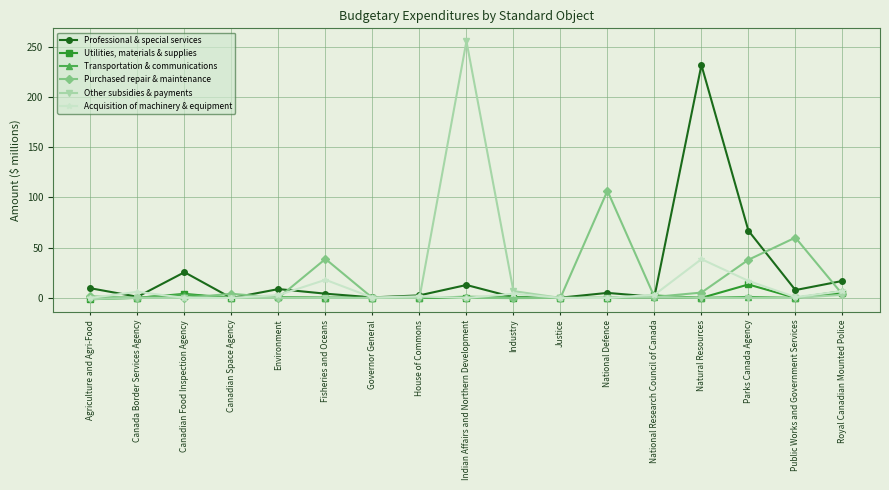

Is it true that Utilities, materials & supplies equals 0.2 at Industry?

True